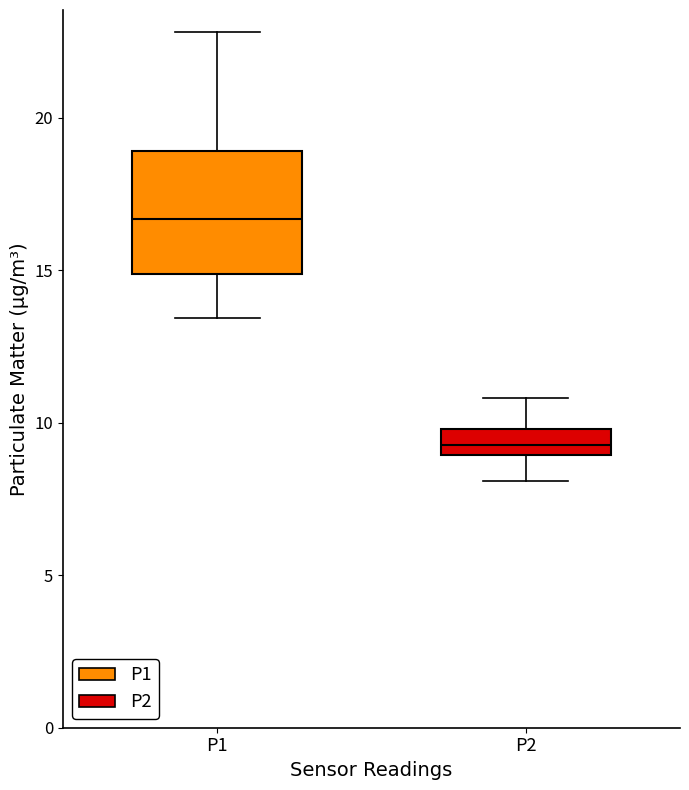

Reading left to right, read every box against the y-axis: the position of its median line, the range the box covers, and the ends of its whiskers. The values are not printed on the chart, so give them approximately, as read against the axis.

P1: median 16.5, box 15.0 to 19.0, whiskers 13.5 to 23.0
P2: median 9.5, box 9.0 to 10.0, whiskers 8.0 to 11.0